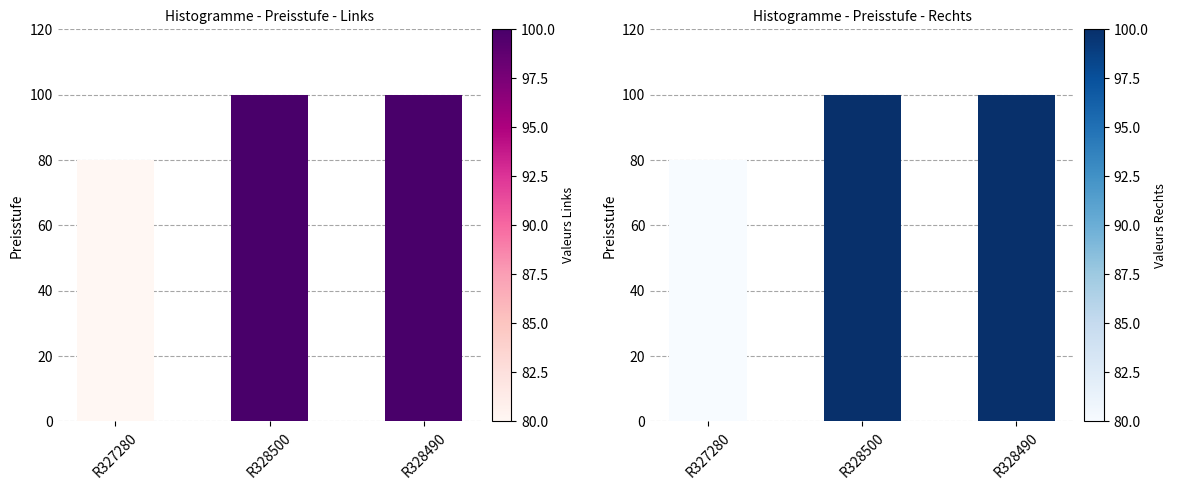

What is the value of the 2nd bar from the left?

100